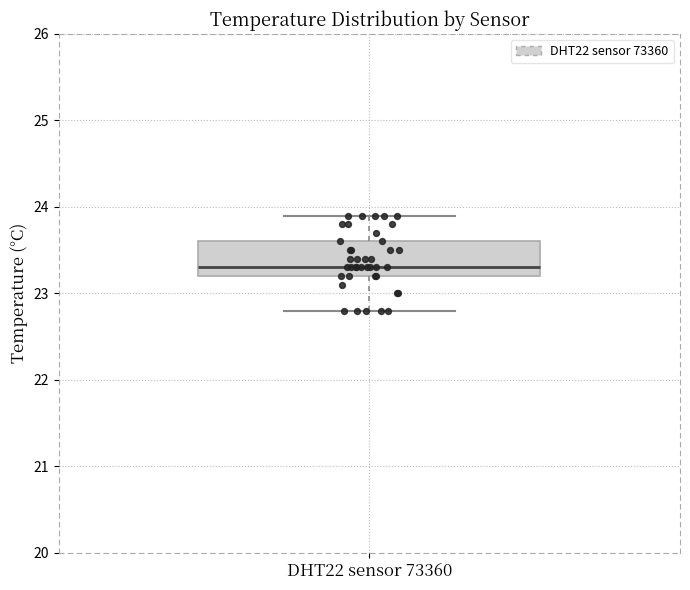

Read this box plot against the y-axis: the position of the median line, the range covered by the box, and the ends of both whiskers. The values are not printed on the chart, so give them approximately, as read against the axis.

median 23.3, box 23.2 to 23.6, whiskers 22.8 to 23.9